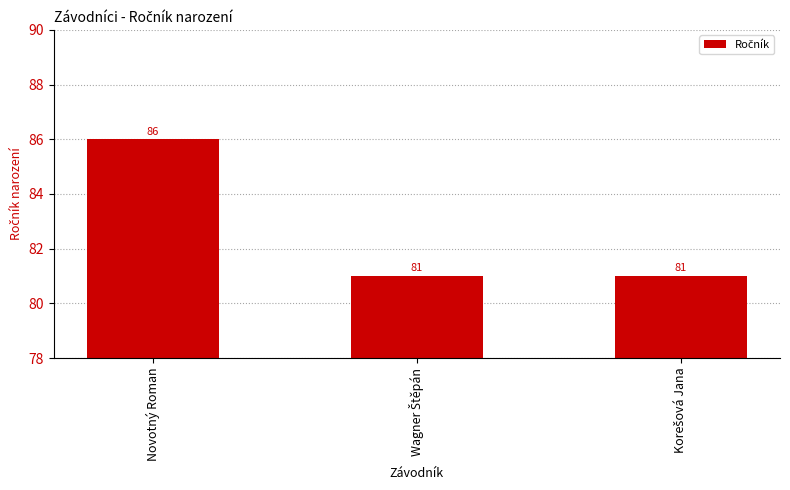

The chart shows a value of 86 at Novotný Roman. True or false?

True